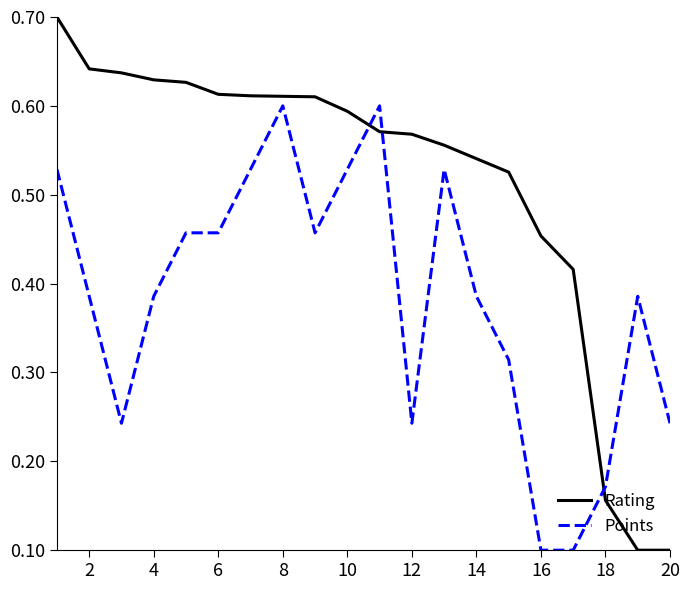

After their last crossing, which series has the higher values: Rating or Points?

Points